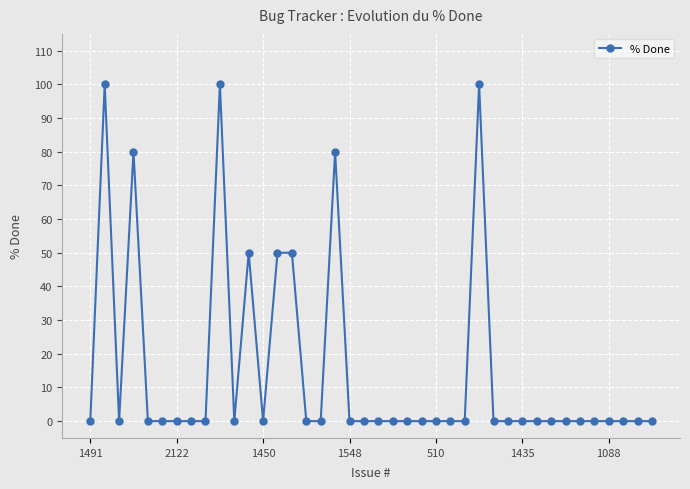

True or false: the data has more than 0 interior local peaks.

True